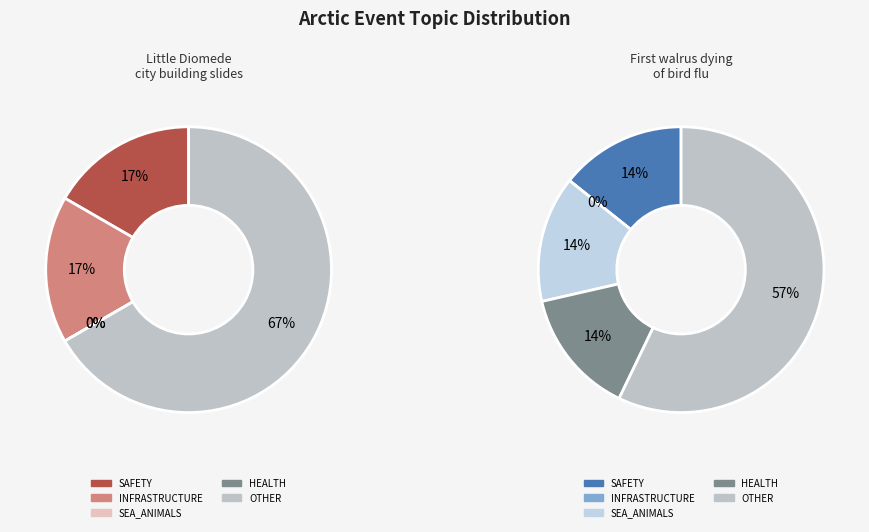

Which slice is the largest?

Little Diomede city building slides